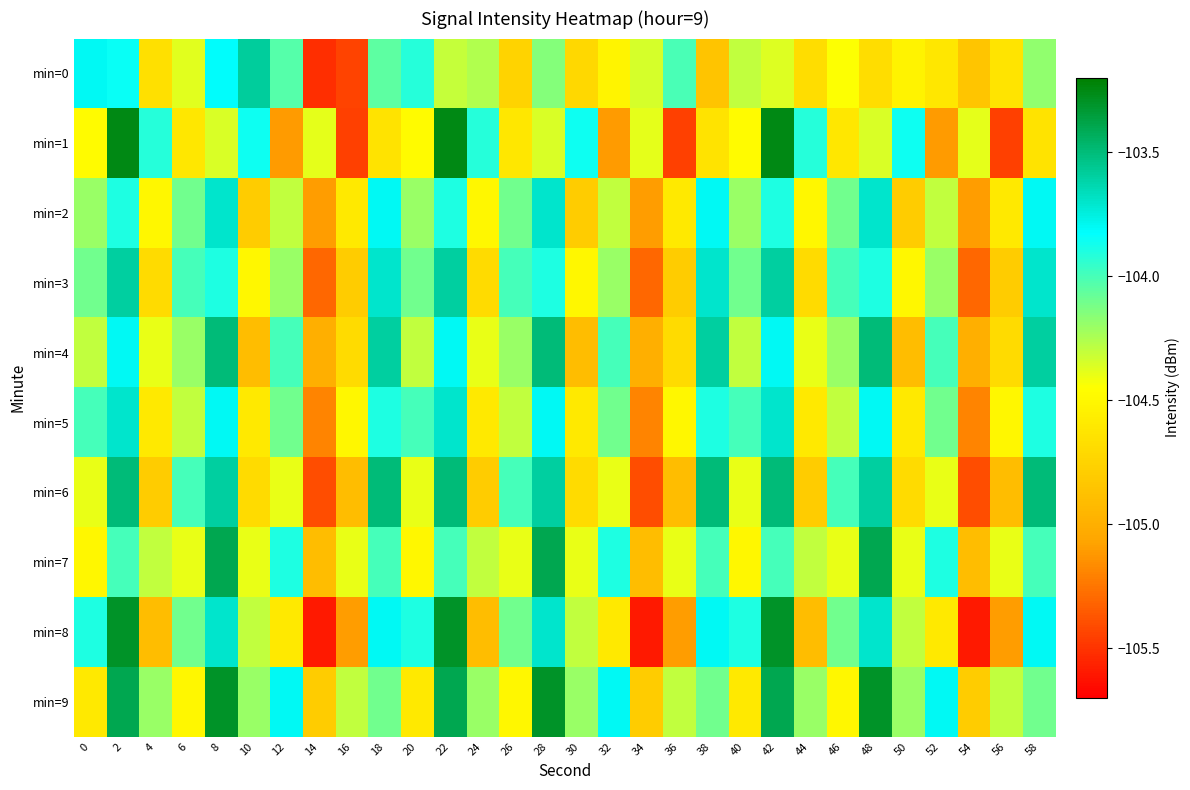

Which category has the highest value across all series?

2